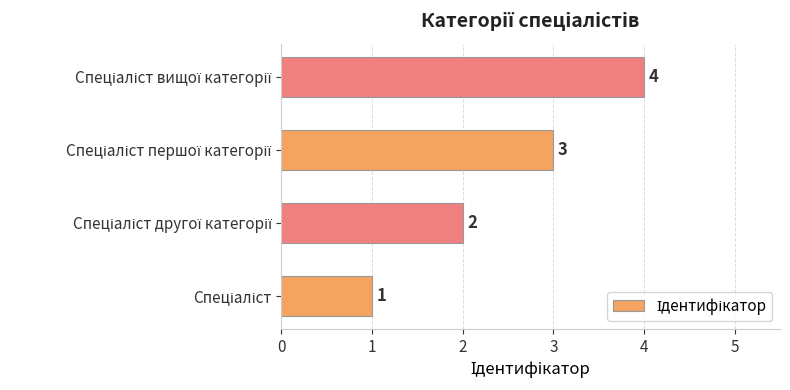

What is the maximum value shown in the chart?

4